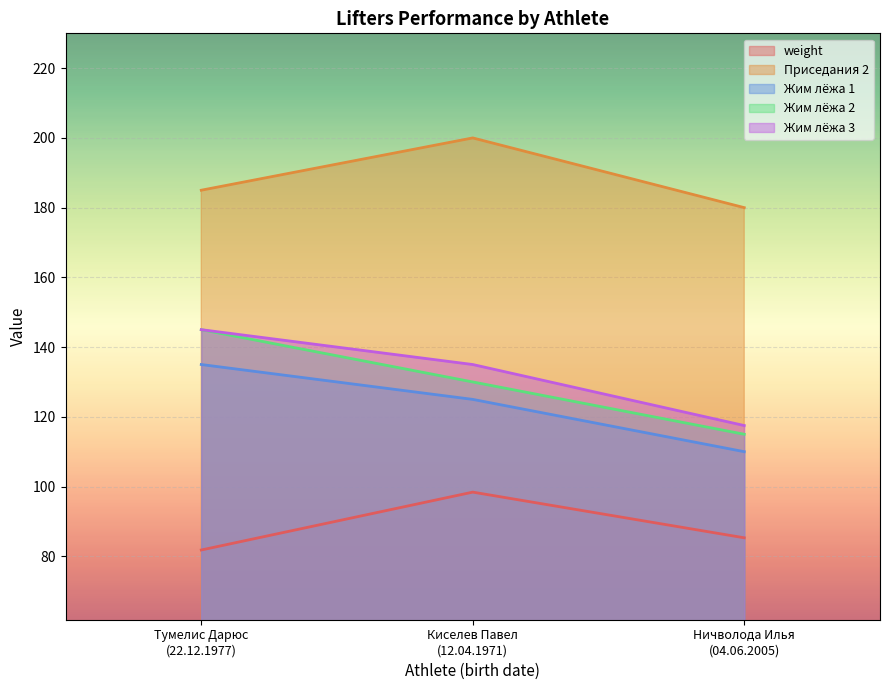

At which category is the sum across all series the highest?

Тумелис Дарюс
(22.12.1977)